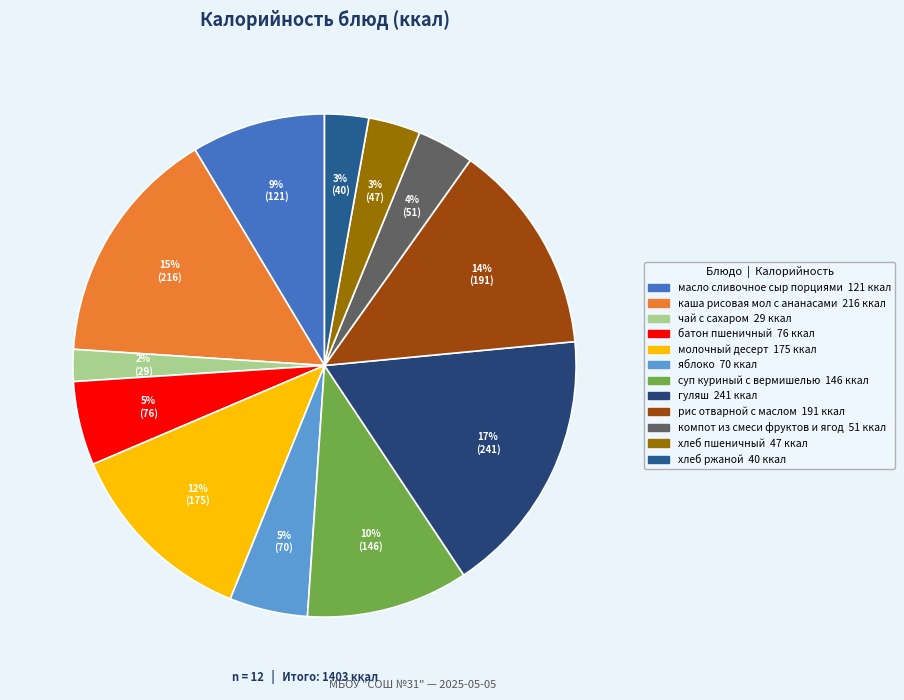

How many segments does this pie chart have?

12